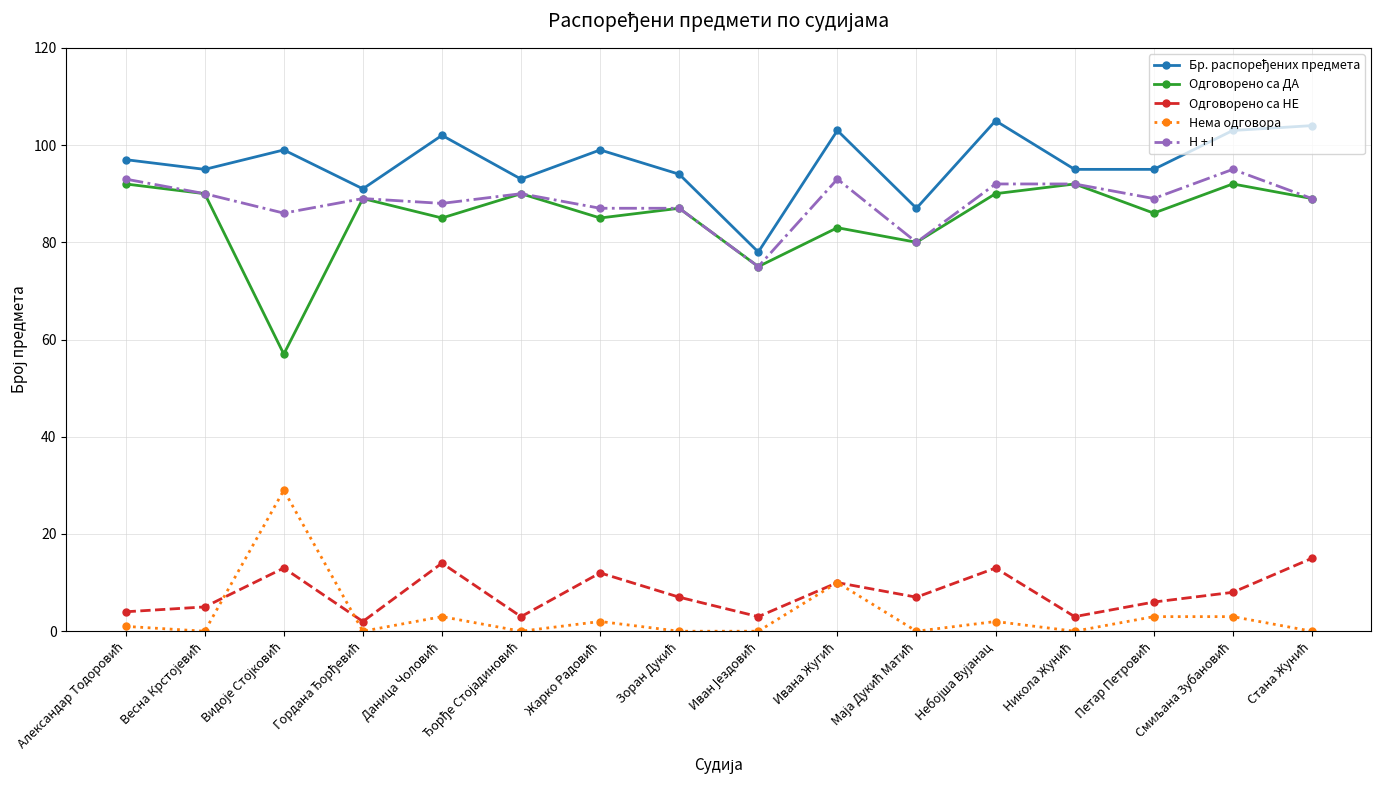

What is the greatest value displayed?

105